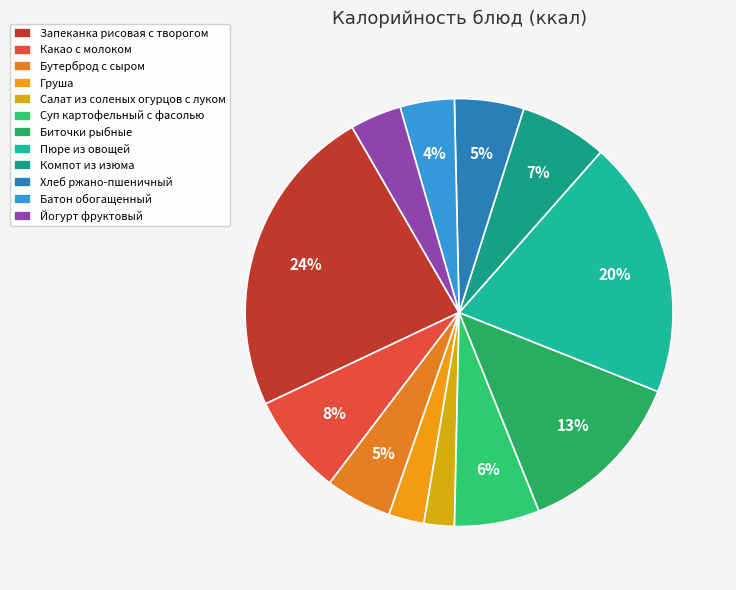

To the nearest percent, what is the difference between the Бутерброд с сыром and Батон обогащенный slice percentages?

1%